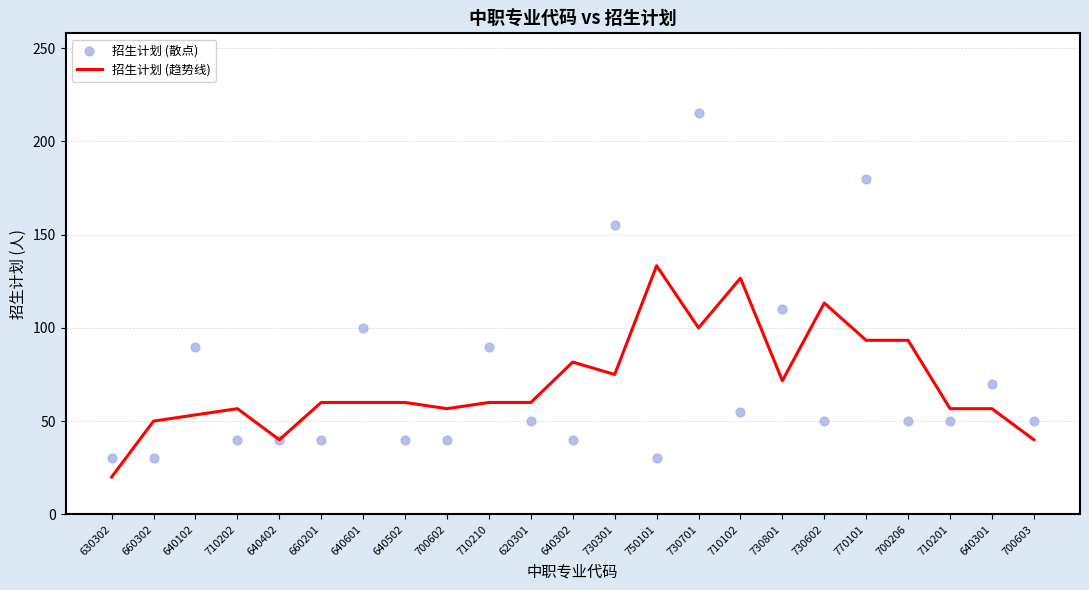

At which category is the sum across all series the highest?

730701